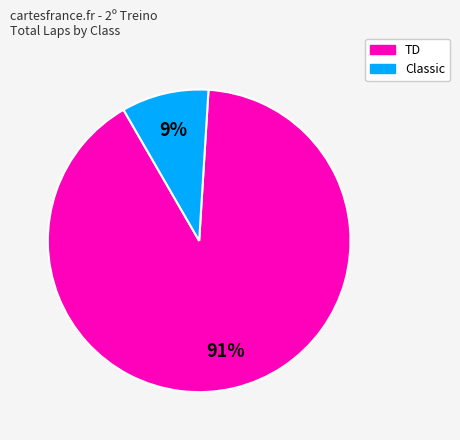

To the nearest percent, what is the average slice percentage?

50%